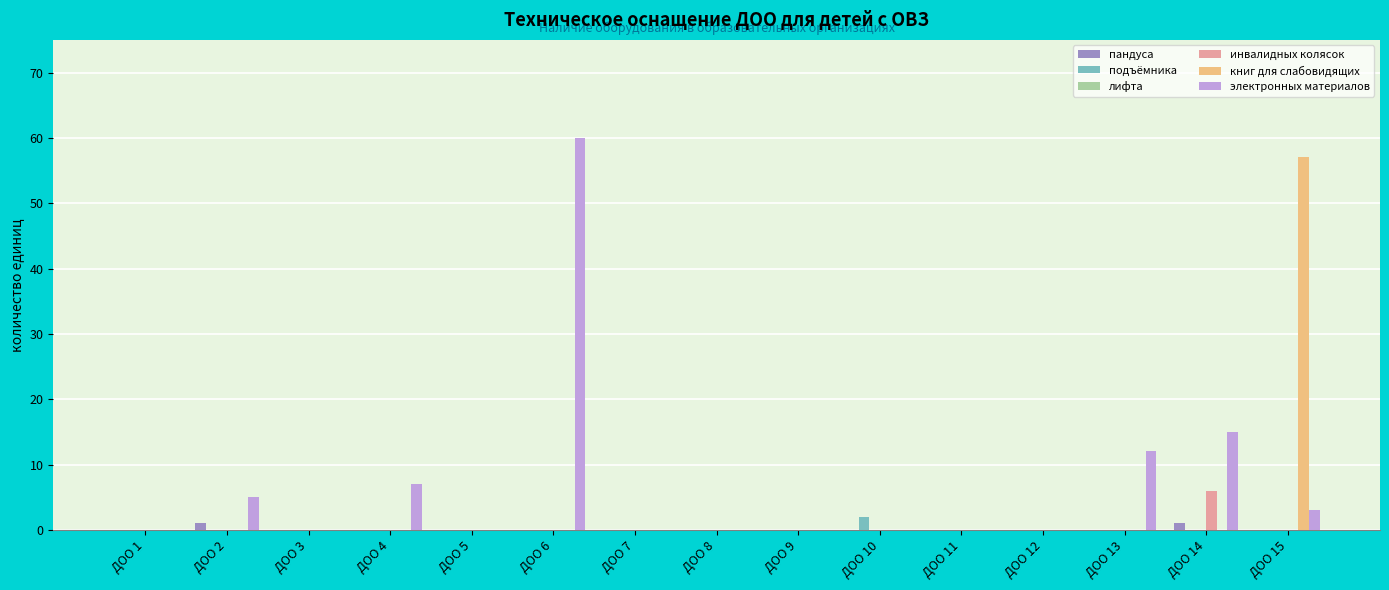

What is the approximate value of электронных материалов at ДОО 4?

7